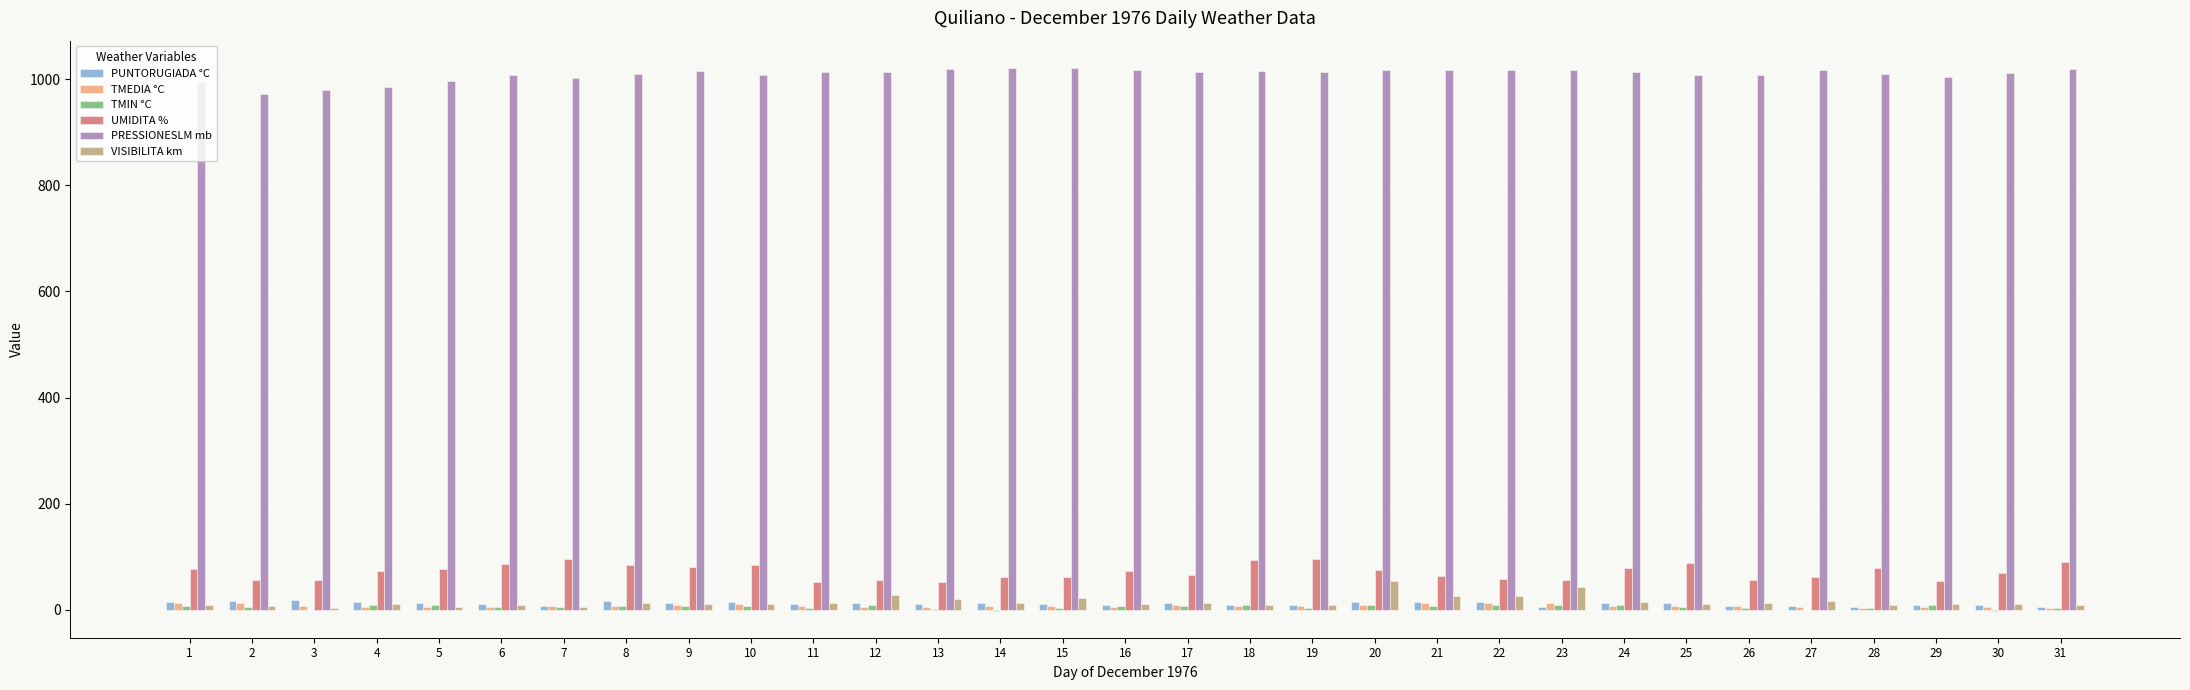

How many series are shown in this chart?

6